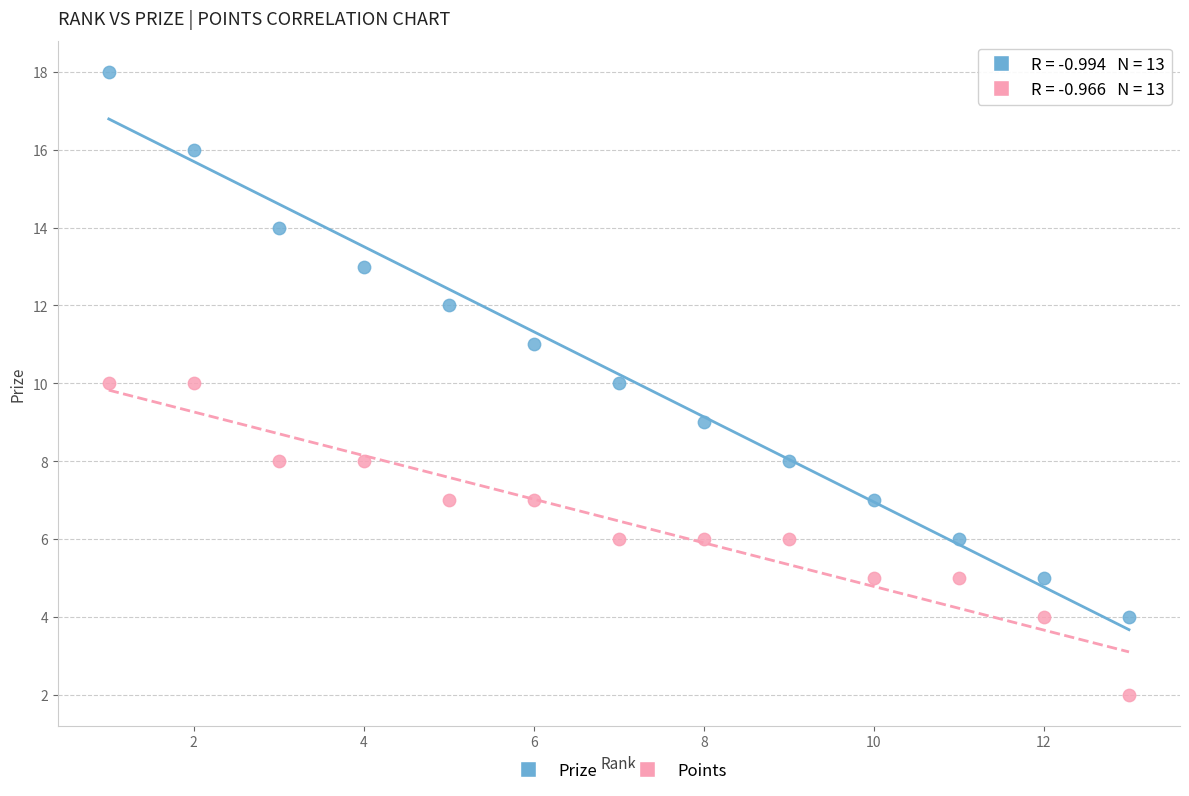

Which series has the widest spread of Y values?

Prize